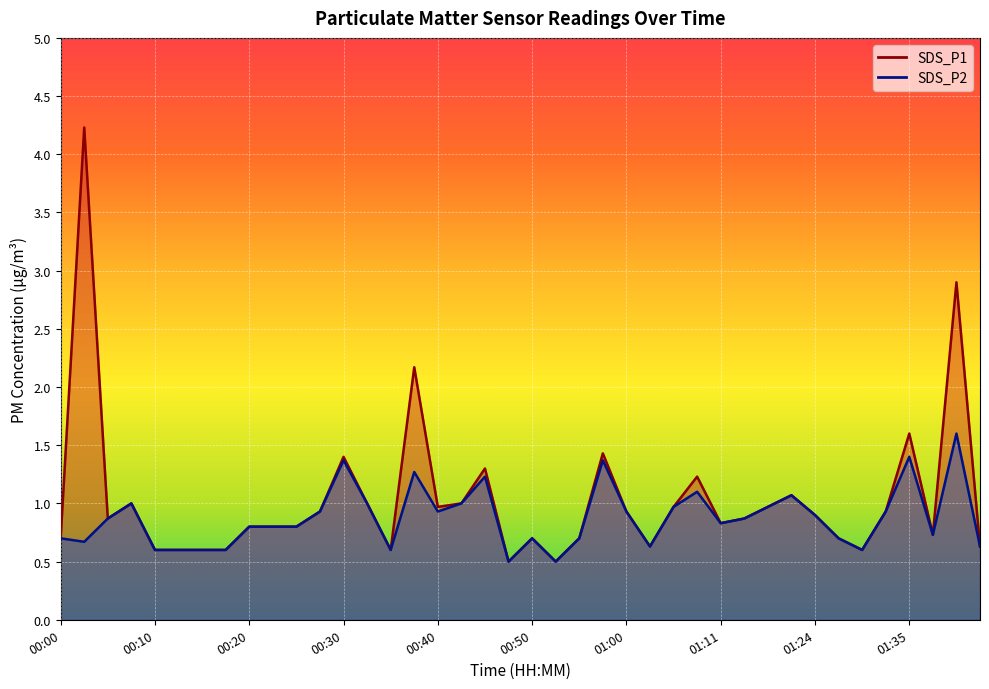

What is the greatest value displayed?

4.2